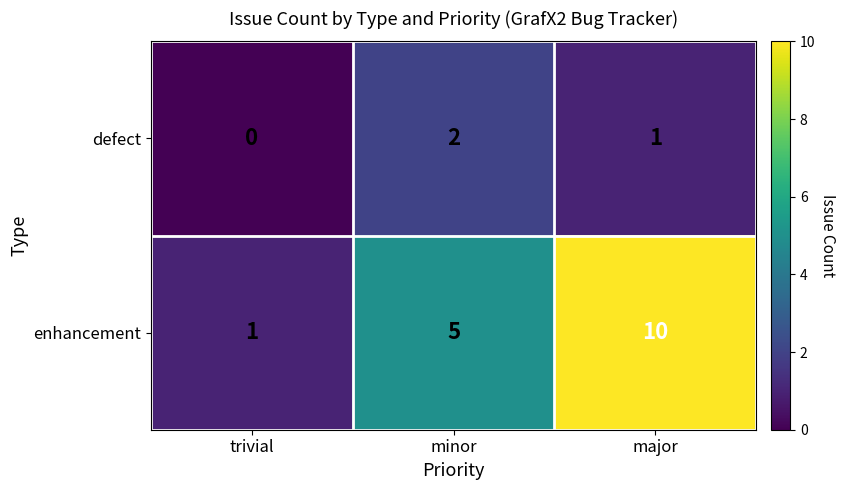

Reading right to left, extract all data points from this chart.

defect: 1	2	0
enhancement: 10	5	1